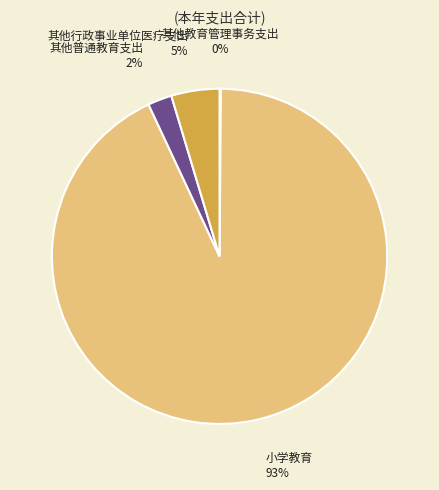

Do 其他普通教育支出 and 小学教育 together represent more than half of the pie?

Yes